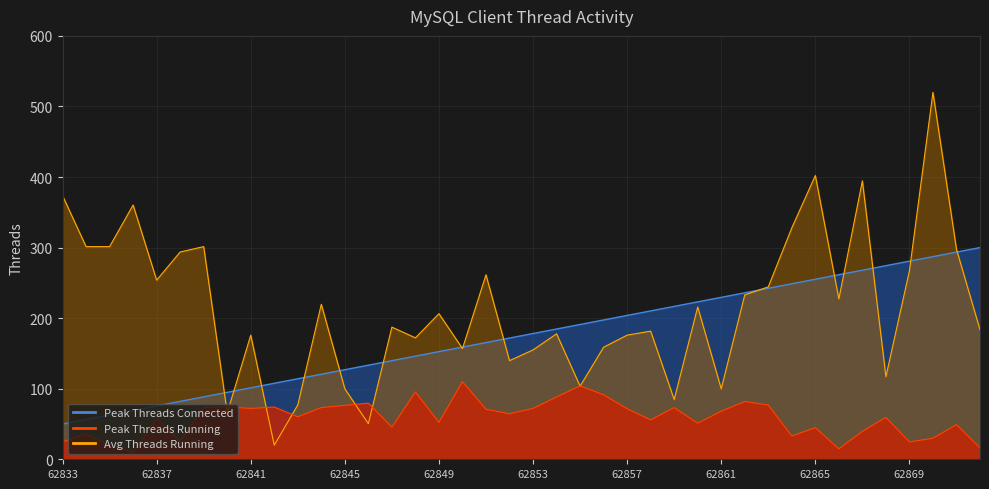

Which series has the largest range (max minus min)?

Avg Threads Running